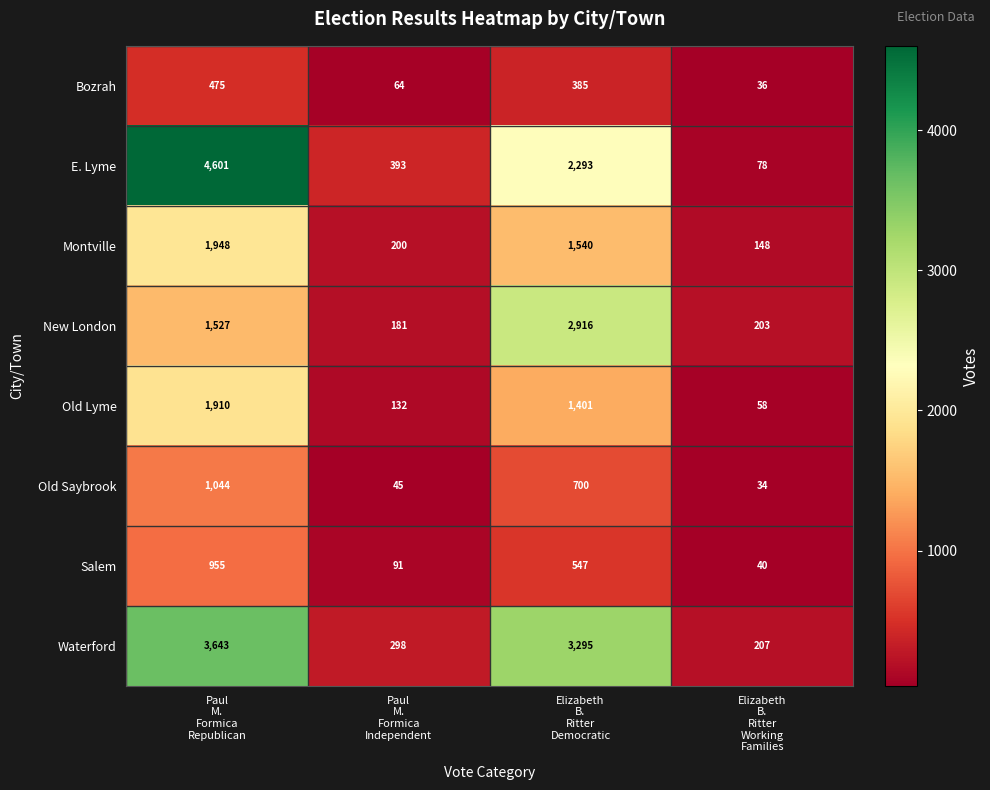

At Elizabeth
B.
Ritter
Democratic, list the series in order from largest to smallest.

Waterford, New London, E. Lyme, Montville, Old Lyme, Old Saybrook, Salem, Bozrah